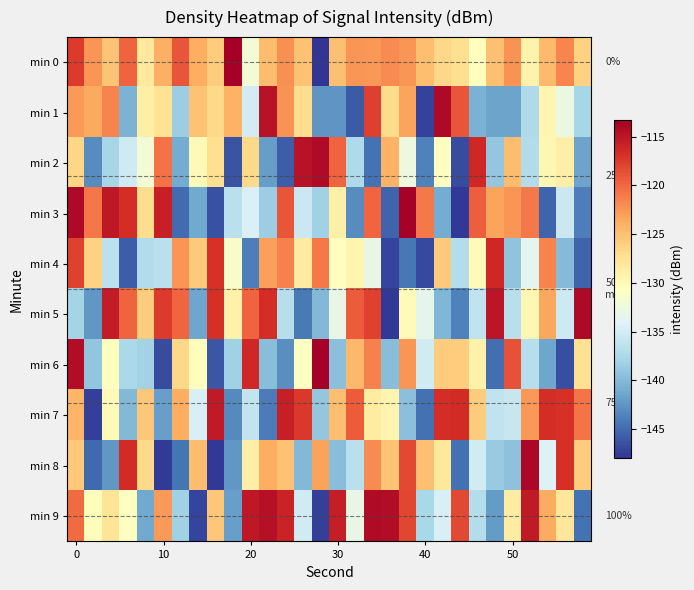

What is the average value of the min 1 series?

-130.6